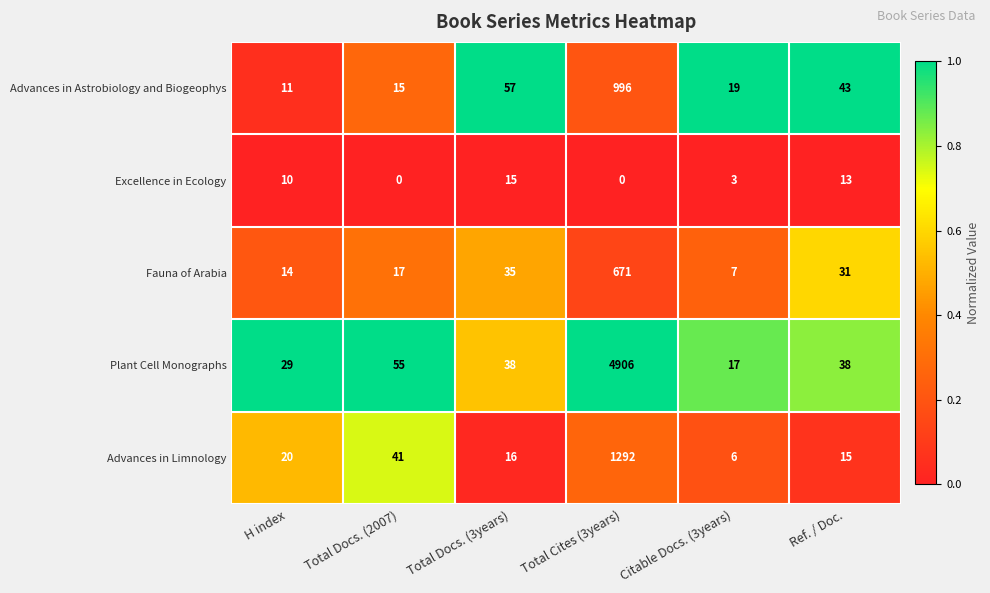

Which series has the widest spread of values?

Plant Cell Monographs